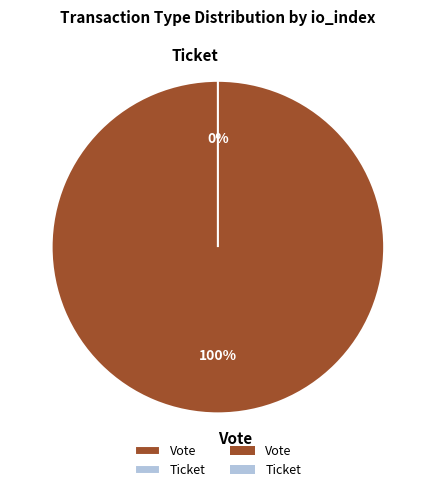

Between Ticket and Vote, which is larger?

Vote